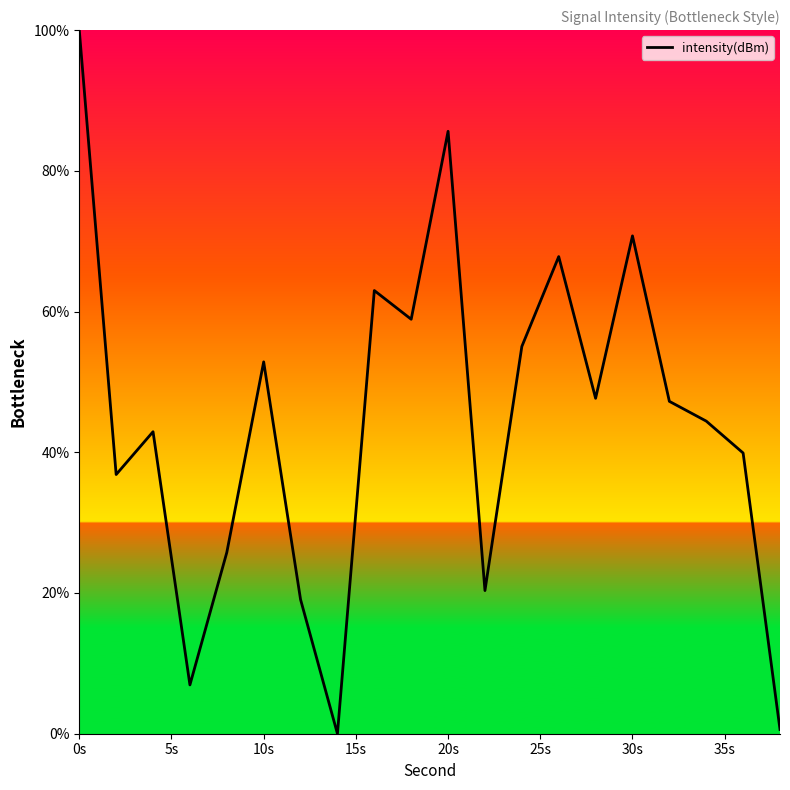

What is the difference between the maximum and minimum values?

100.0